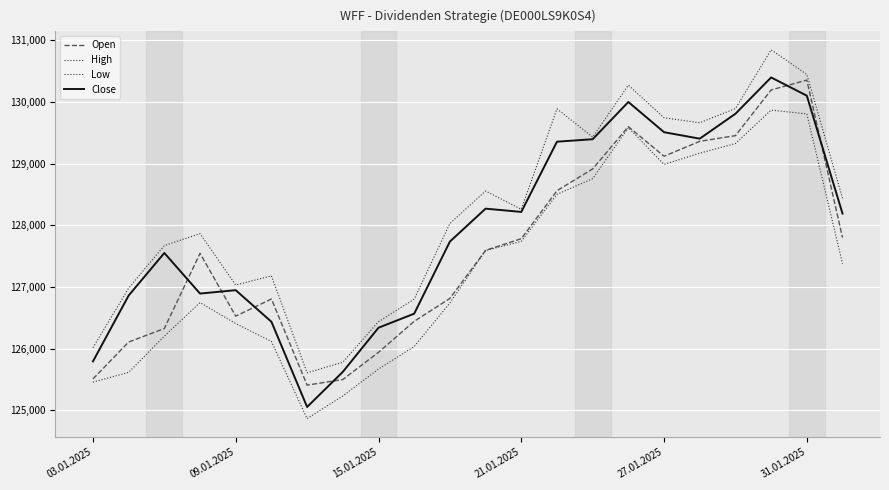

Does the chart display data point markers on the line(s)?

No